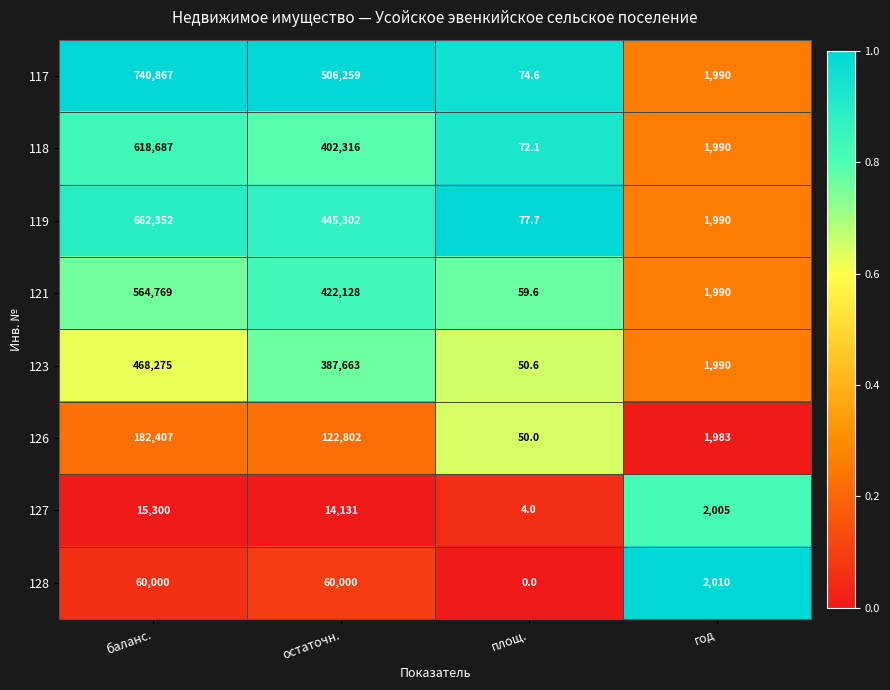

What is the difference between the 128 values at год and баланс.?

57990.0